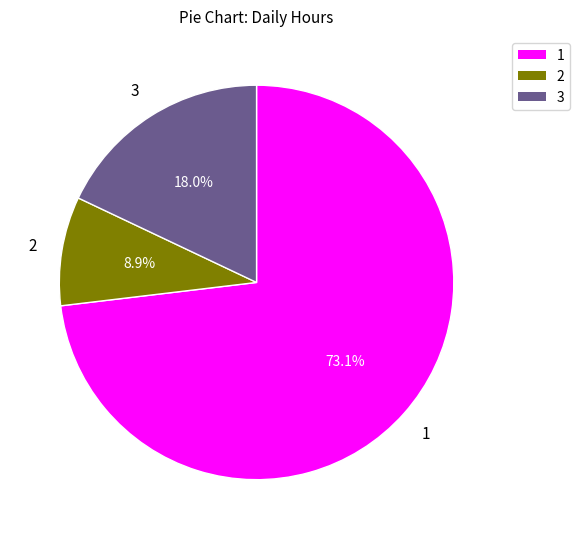

Is there a majority slice in this chart?

Yes